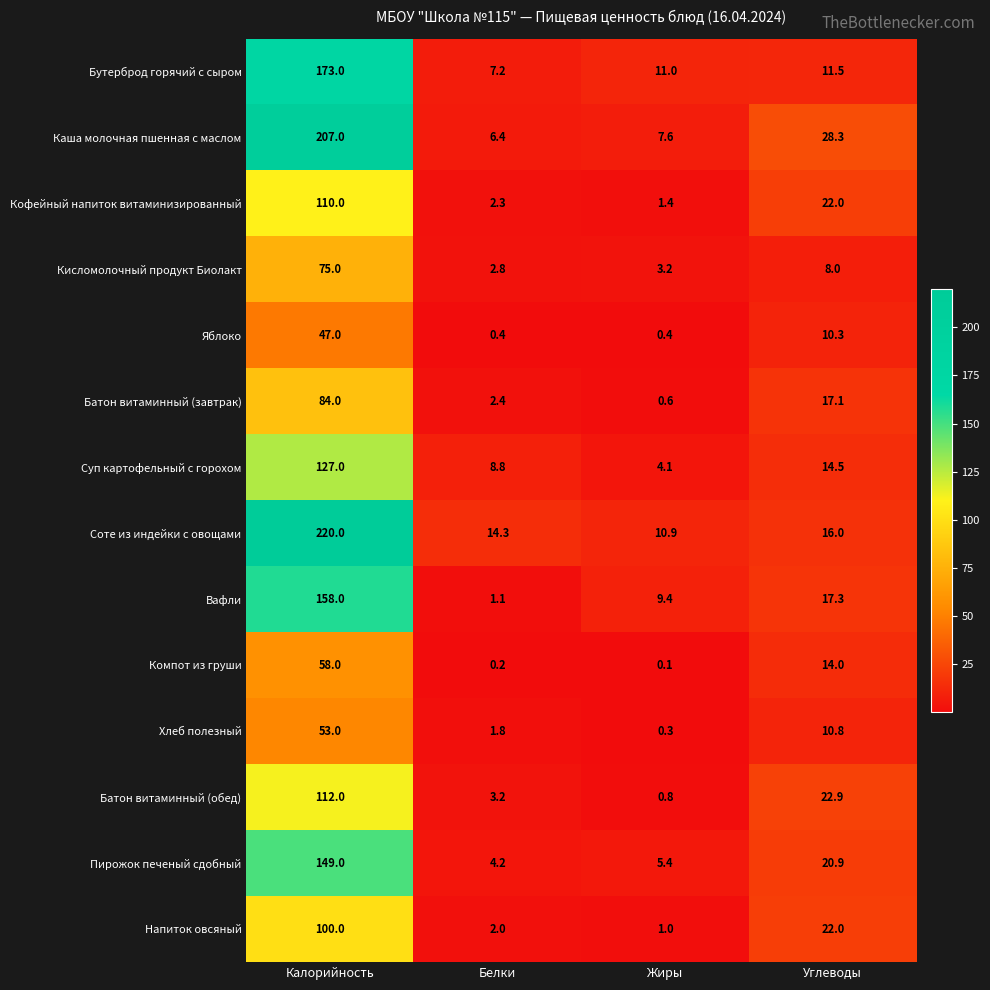

What is the spread (max minus min) of values at Жиры?

10.9